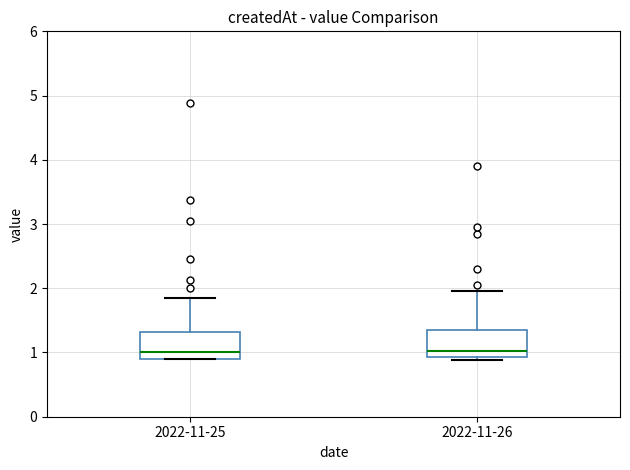

Reading left to right, read every box against the y-axis: the position of its median line, the range the box covers, and the ends of its whiskers. The values are not printed on the chart, so give them approximately, as read against the axis.

2022-11-25: median 1.0, box 0.9 to 1.3, whiskers 0.9 to 1.9
2022-11-26: median 1.0, box 0.9 to 1.4, whiskers 0.9 (just below the box's lower edge) to 2.0